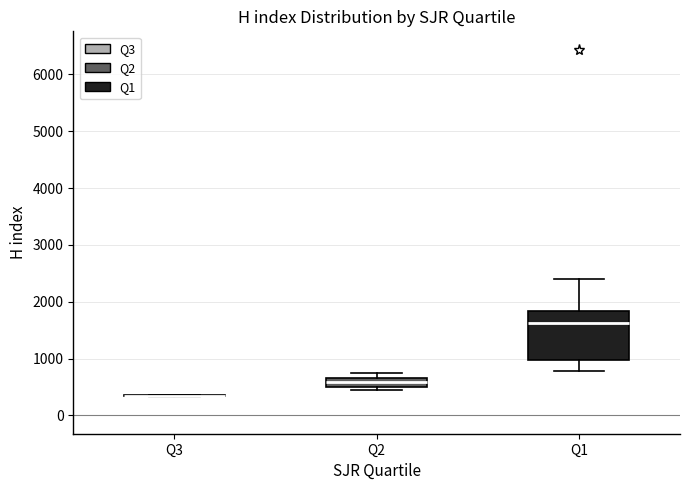

Where is the upper edge of the box for Q2 on the y-axis? The values are not printed on the chart, so give them approximately, as read against the axis.

700